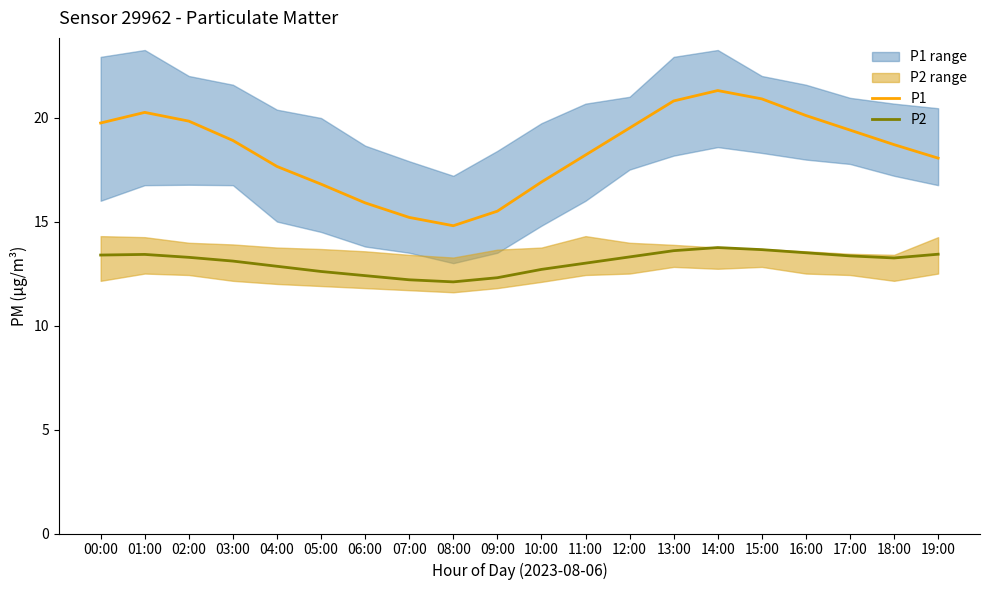

What is the label of the 4th point from the right?

16:00